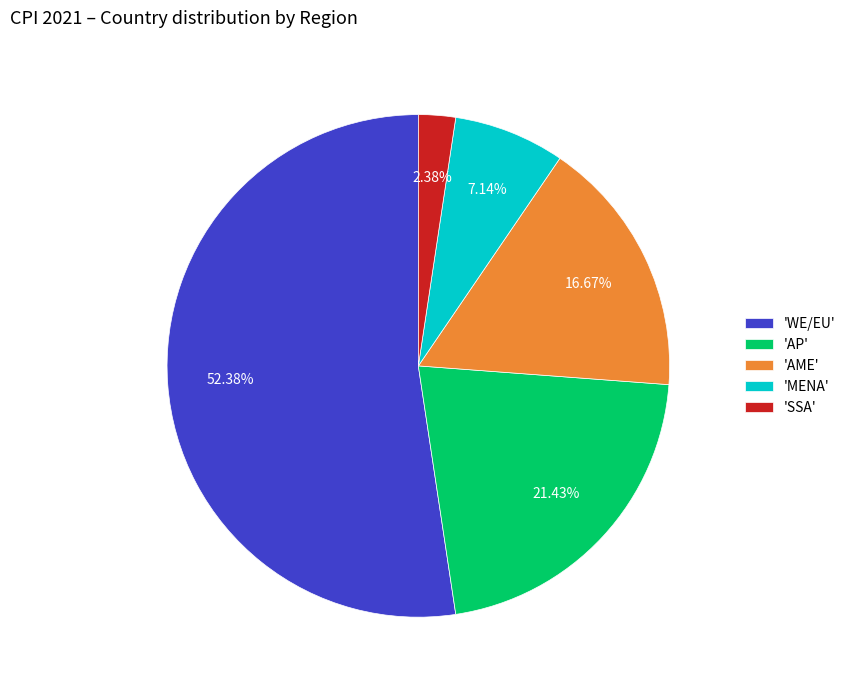

Rank the categories by value from highest to lowest.

'WE/EU', 'AP', 'AME', 'MENA', 'SSA'